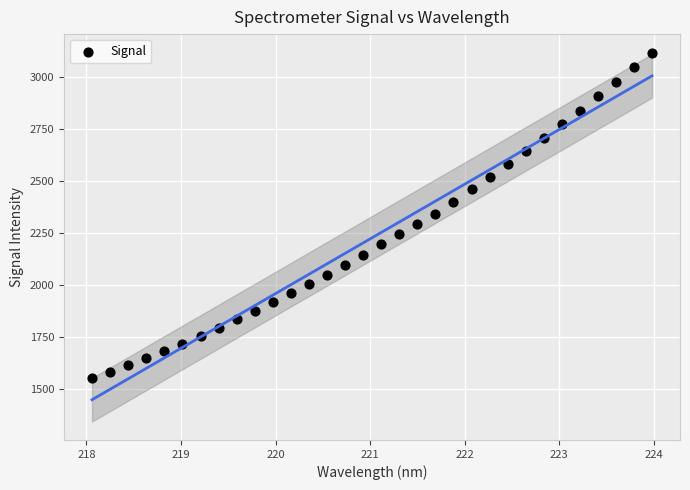

What is the range of X values (max minus min)?

5.9